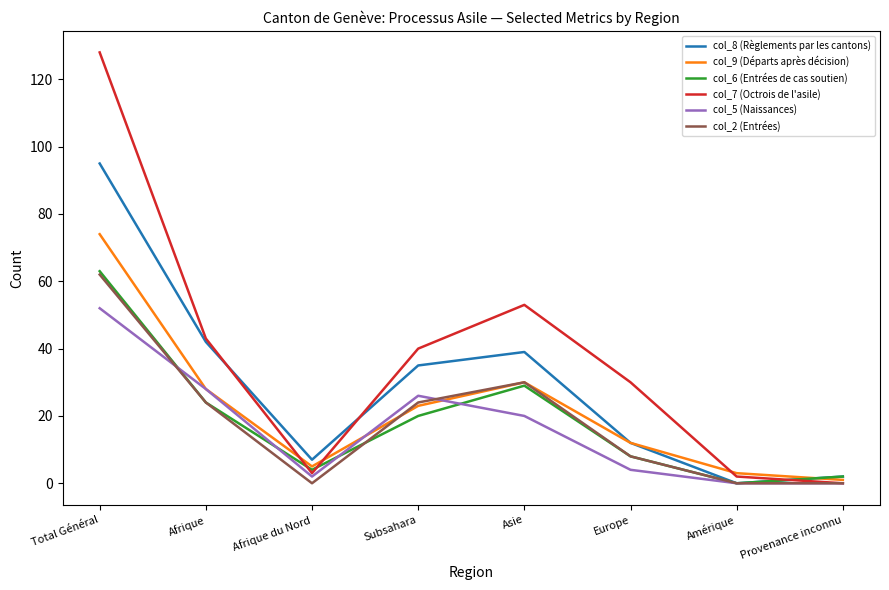

Reading left to right, what are all the values shown in this chart?

col_8 (Règlements par les cantons): Total Général=95	Afrique=42	Afrique du Nord=7	Subsahara=35	Asie=39	Europe=12	Amérique=0	Provenance inconnu=2
col_9 (Départs après décision): Total Général=74	Afrique=28	Afrique du Nord=5	Subsahara=23	Asie=30	Europe=12	Amérique=3	Provenance inconnu=1
col_6 (Entrées de cas soutien): Total Général=63	Afrique=24	Afrique du Nord=4	Subsahara=20	Asie=29	Europe=8	Amérique=0	Provenance inconnu=2
col_7 (Octrois de l'asile): Total Général=128	Afrique=43	Afrique du Nord=3	Subsahara=40	Asie=53	Europe=30	Amérique=2	Provenance inconnu=0
col_5 (Naissances): Total Général=52	Afrique=28	Afrique du Nord=2	Subsahara=26	Asie=20	Europe=4	Amérique=0	Provenance inconnu=0
col_2 (Entrées): Total Général=62	Afrique=24	Afrique du Nord=0	Subsahara=24	Asie=30	Europe=8	Amérique=0	Provenance inconnu=0